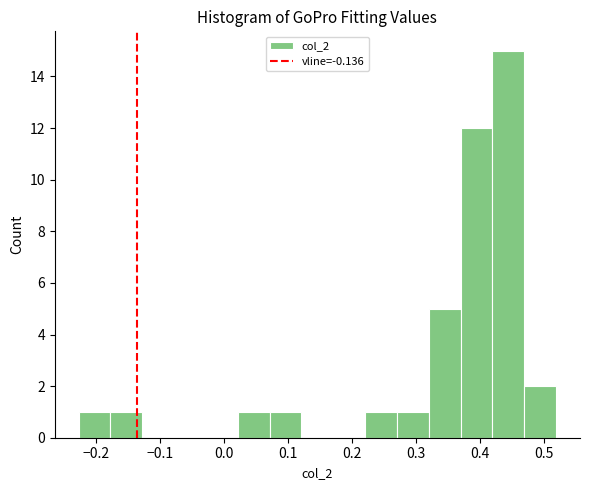

How tall is the bar that spans 0.32 to 0.37 on the x-axis? Neither the bar edges nor the heights are printed on the chart, so give them approximately, as read against the axes.

5